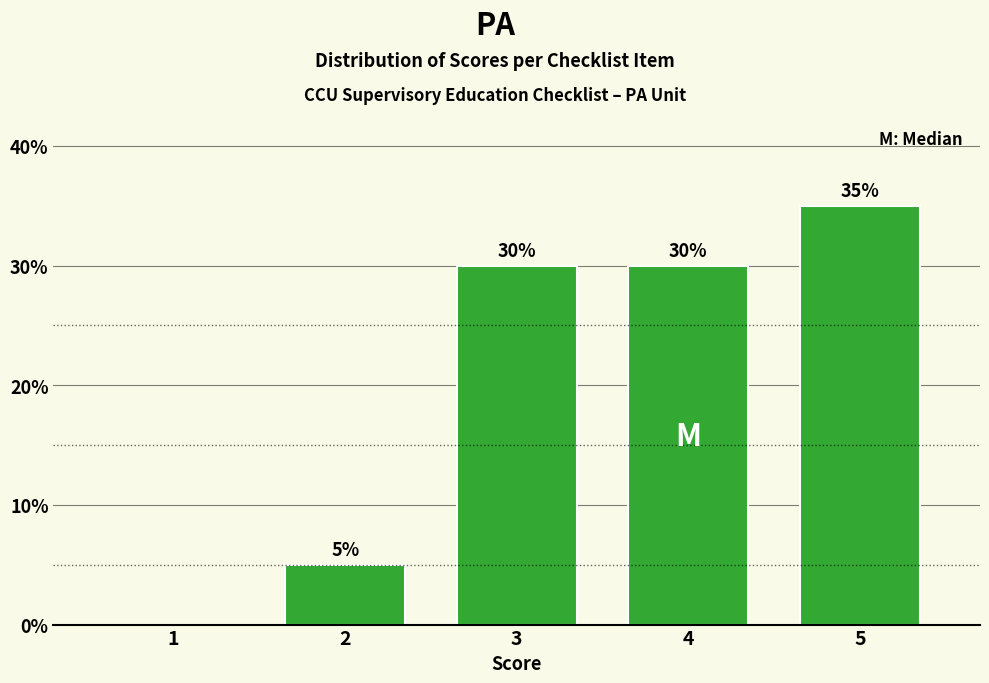

Reading left to right, extract all data points from this chart.

1=0	2=5	3=30	4=30	5=35